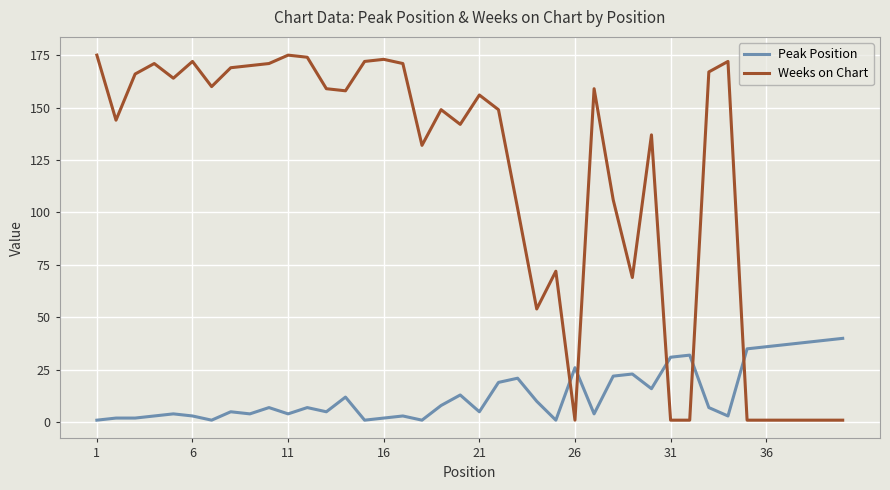

List the series in order of their peak value, lowest first.

Peak Position, Weeks on Chart